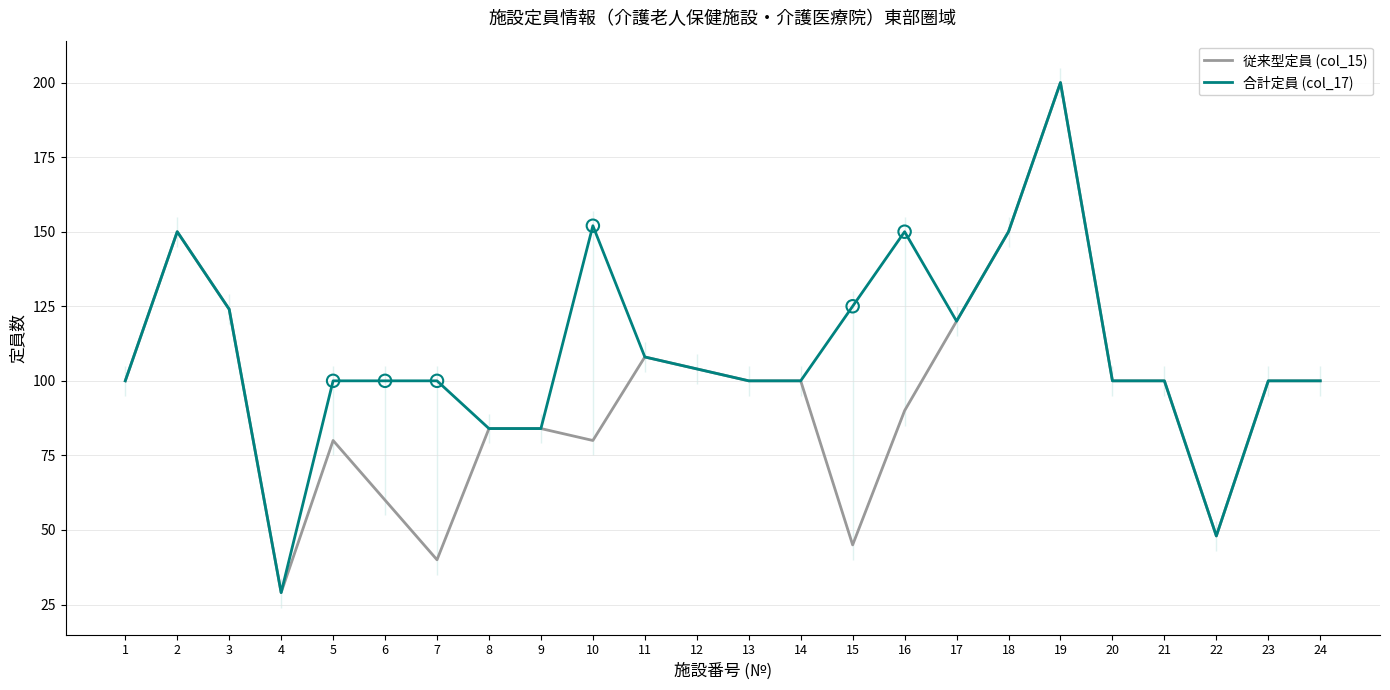

At how many categories does at least one series exceed 158?

1